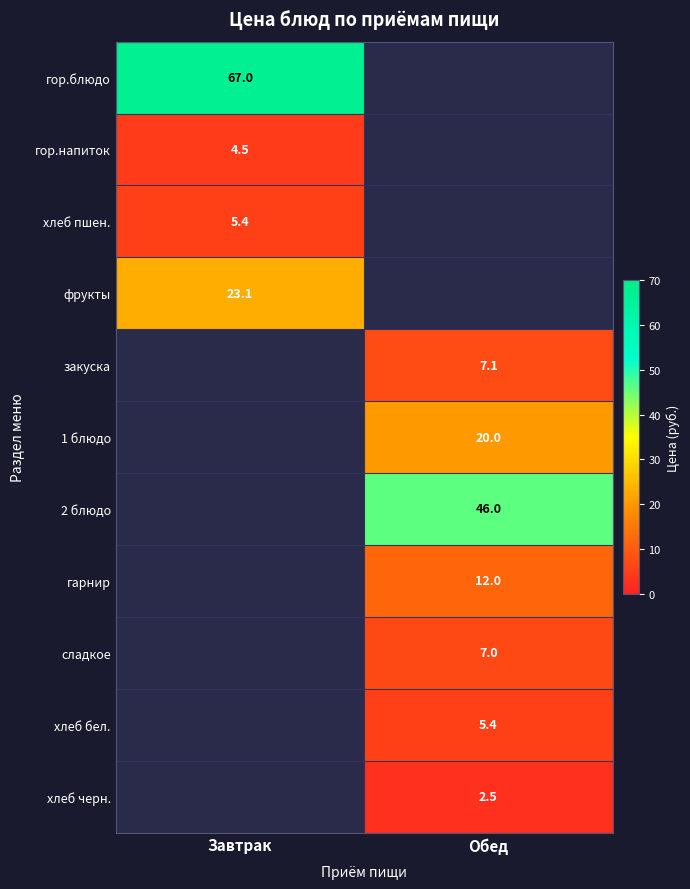

The value of гор.блюдо at Завтрак is 92.4. True or false?

False